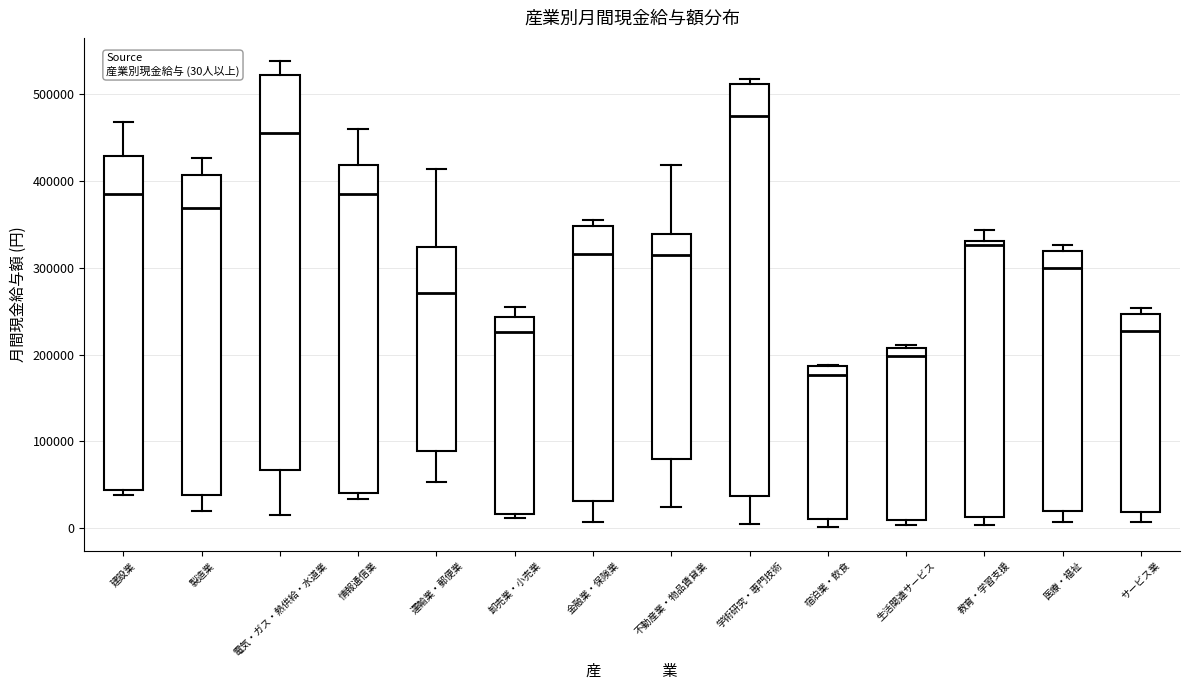

Which box is the tallest, from its lower edge to its upper edge?

学術研究・専門技術